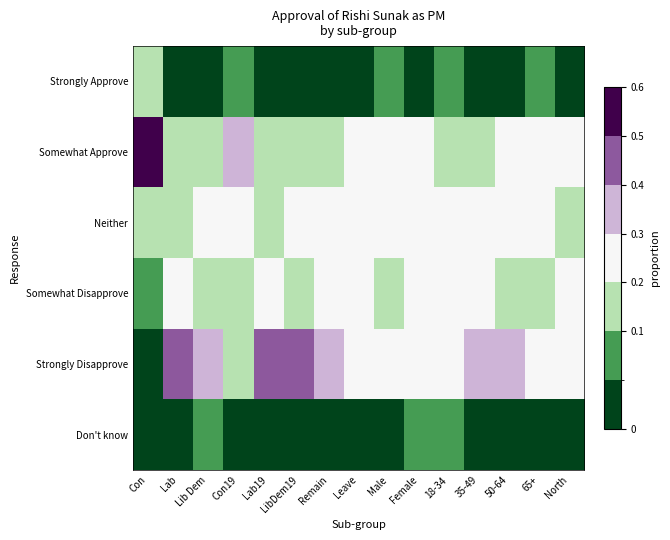

Reading right to left, list all the values displayed in this chart.

Strongly Approve: North=0.0	65+=0.1	50-64=0.0	35-49=0.0	18-34=0.1	Female=0.0	Male=0.1	Leave=0.0	Remain=0.0	LibDem19=0.0	Lab19=0.0	Con19=0.1	Lib Dem=0.0	Lab=0.0	Con=0.1
Somewhat Approve: North=0.2	65+=0.3	50-64=0.2	35-49=0.2	18-34=0.2	Female=0.2	Male=0.2	Leave=0.3	Remain=0.2	LibDem19=0.1	Lab19=0.1	Con19=0.3	Lib Dem=0.1	Lab=0.1	Con=0.6
Neither: North=0.2	65+=0.2	50-64=0.2	35-49=0.2	18-34=0.2	Female=0.2	Male=0.2	Leave=0.2	Remain=0.2	LibDem19=0.3	Lab19=0.1	Con19=0.2	Lib Dem=0.3	Lab=0.2	Con=0.2
Somewhat Disapprove: North=0.2	65+=0.2	50-64=0.2	35-49=0.2	18-34=0.2	Female=0.2	Male=0.2	Leave=0.2	Remain=0.2	LibDem19=0.2	Lab19=0.2	Con19=0.2	Lib Dem=0.2	Lab=0.2	Con=0.1
Strongly Disapprove: North=0.3	65+=0.3	50-64=0.3	35-49=0.3	18-34=0.3	Female=0.3	Male=0.3	Leave=0.3	Remain=0.4	LibDem19=0.4	Lab19=0.5	Con19=0.1	Lib Dem=0.4	Lab=0.5	Con=0.0
Don't know: North=0.0	65+=0.0	50-64=0.0	35-49=0.0	18-34=0.1	Female=0.1	Male=0.0	Leave=0.0	Remain=0.0	LibDem19=0.0	Lab19=0.0	Con19=0.0	Lib Dem=0.1	Lab=0.0	Con=0.0